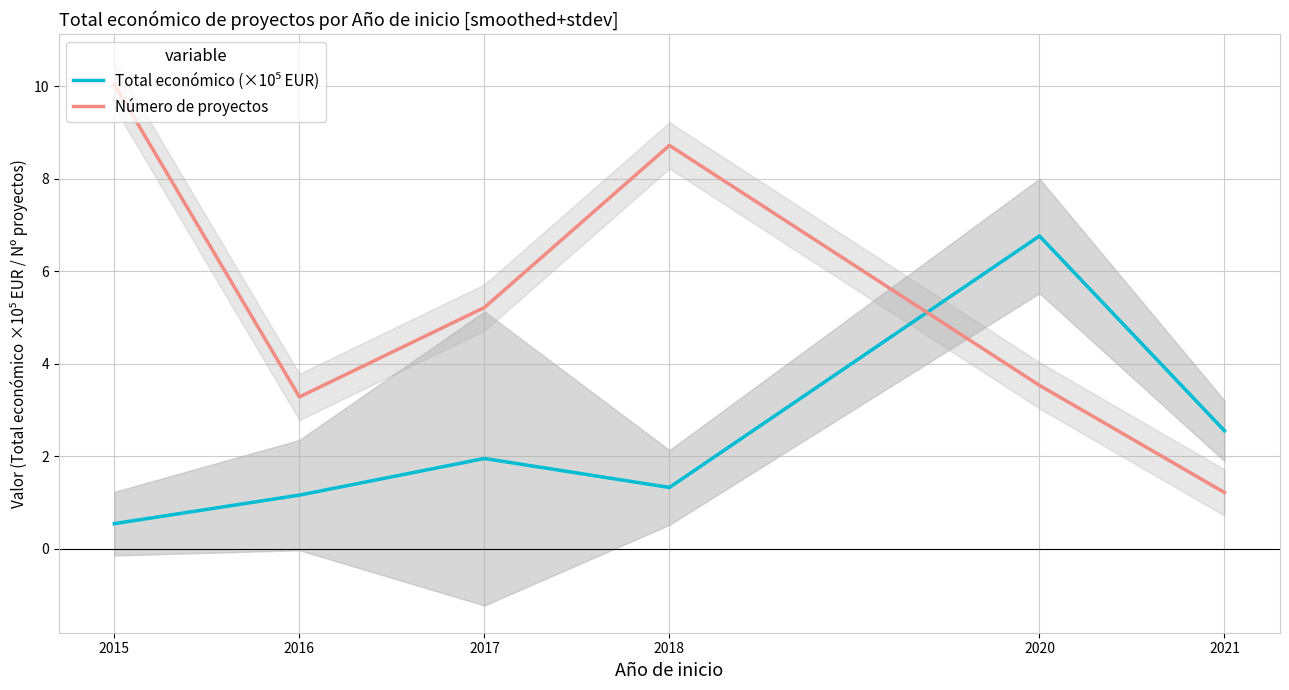

At how many categories does at least one series exceed 5?

4